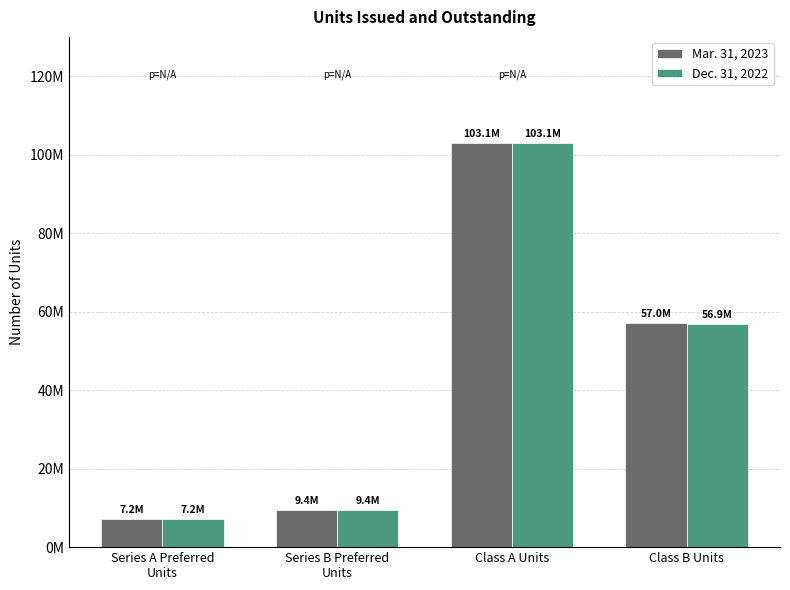

What is the label of the 1st bar from the right?

Class B Units